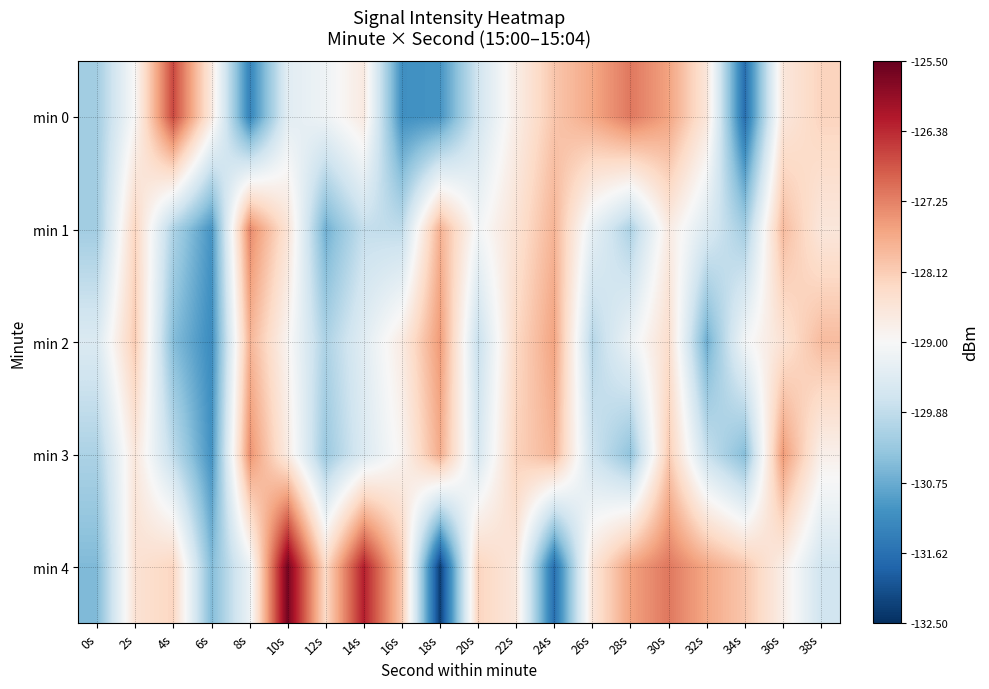

At which category is the sum across all series the highest?

30s